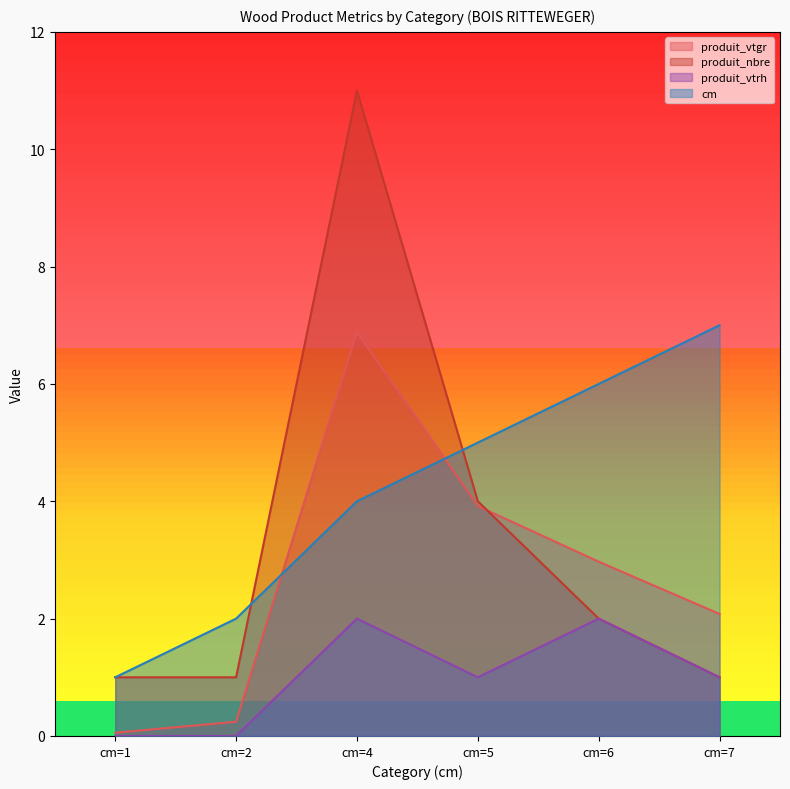

Rank the series by their average value, from lowest to highest.

produit_vtrh, produit_vtgr, produit_nbre, cm